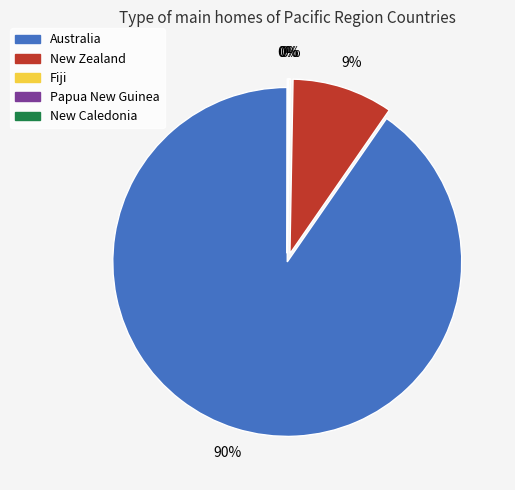

Is there a majority slice in this chart?

Yes